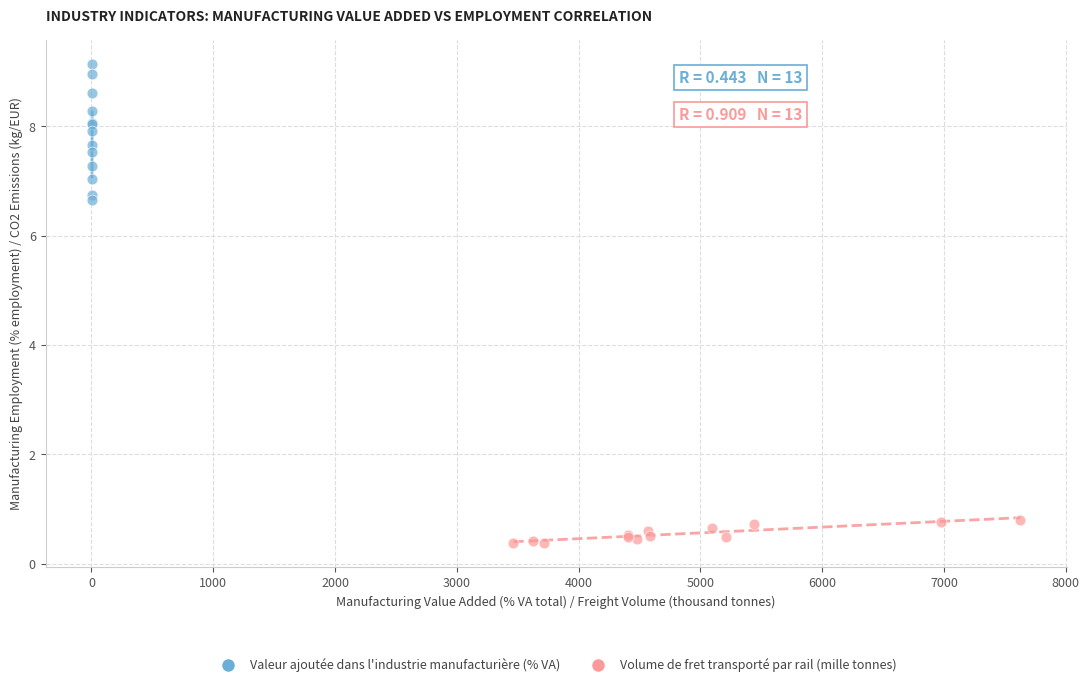

What are all the series names shown in the legend?

Valeur ajoutée dans l'industrie manufacturière (% VA), Volume de fret transporté par rail (mille tonnes)